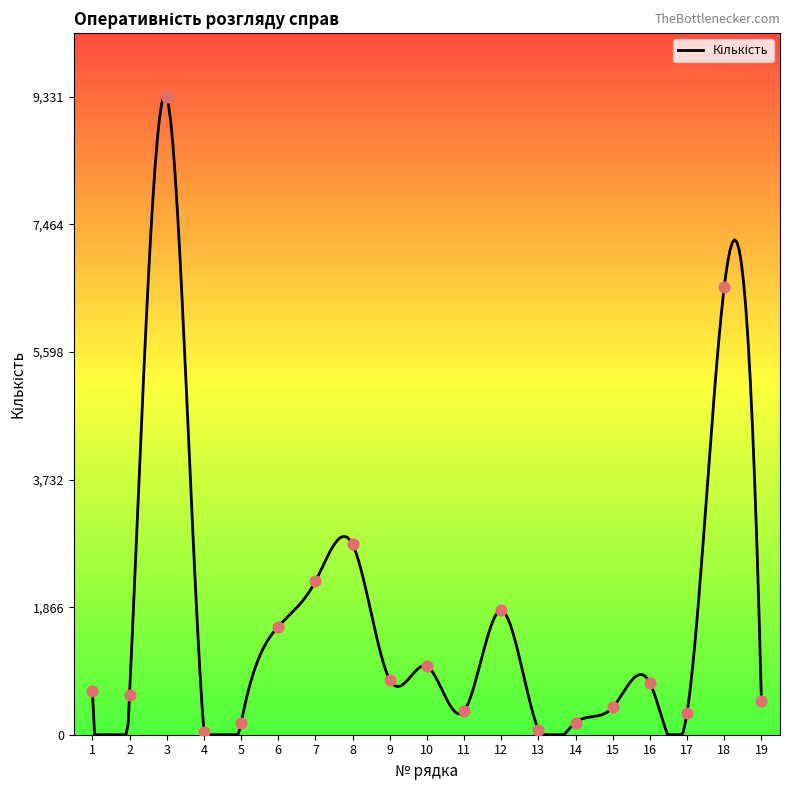

What is the ratio of the value at 18 to the value at 9?

8.1